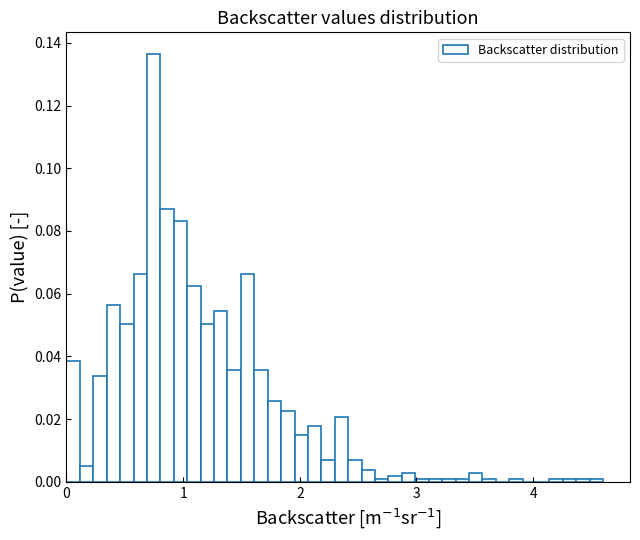

Around what value on the x-axis is the tallest bar? Give the approximate position of its centre, as read against the axis.

0.7